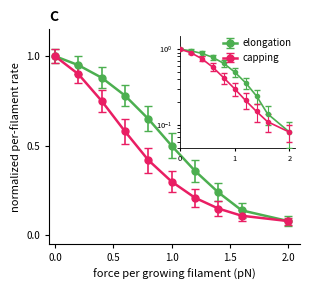

Rank the series by their average value, from lowest to highest.

capping, elongation